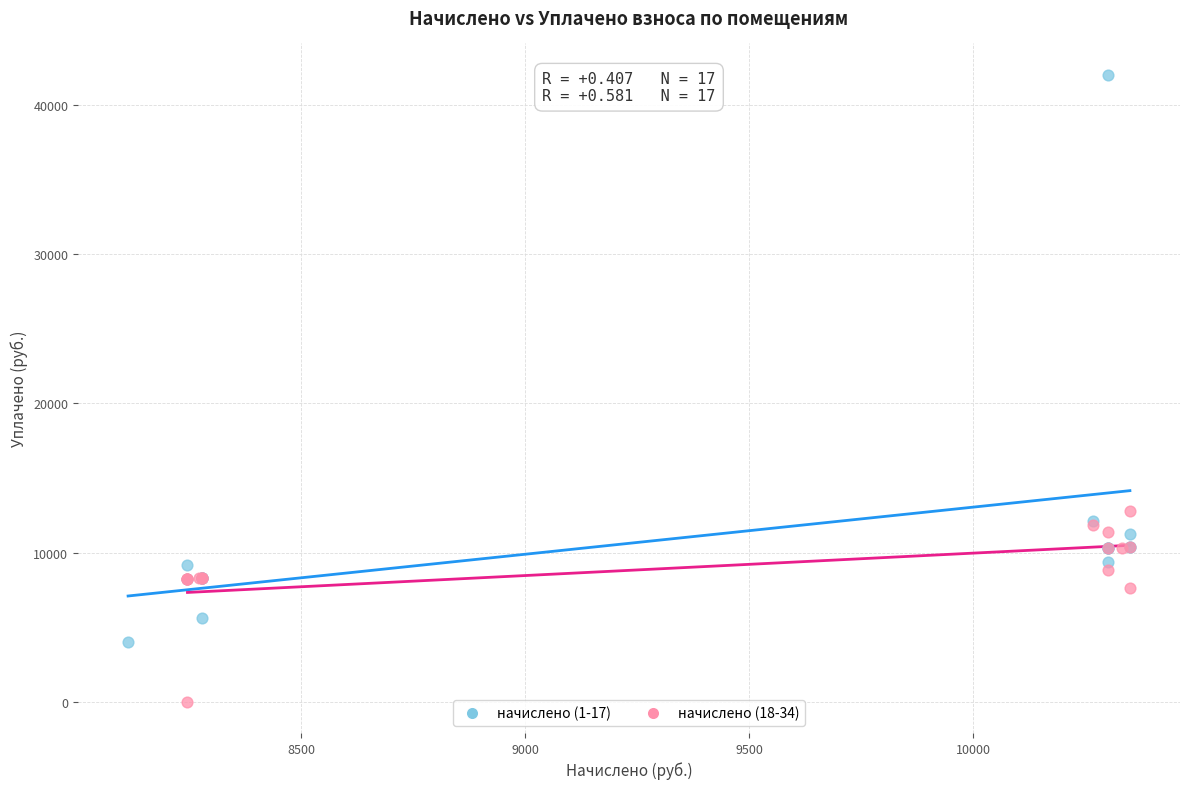

Which series reaches the maximum Y coordinate?

начислено (1-17)